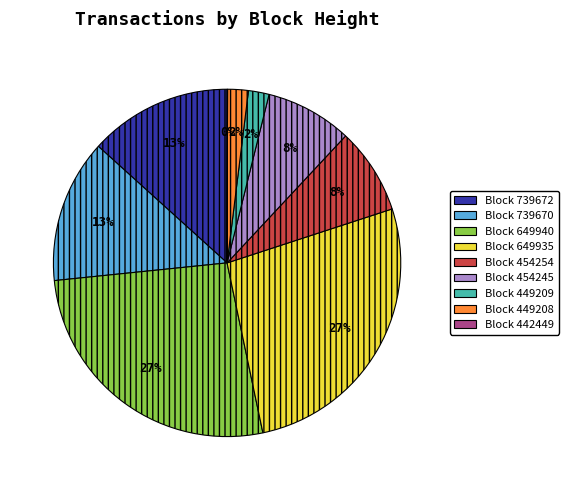

Is the sum of Block 449209 and Block 454245 greater than half?

No